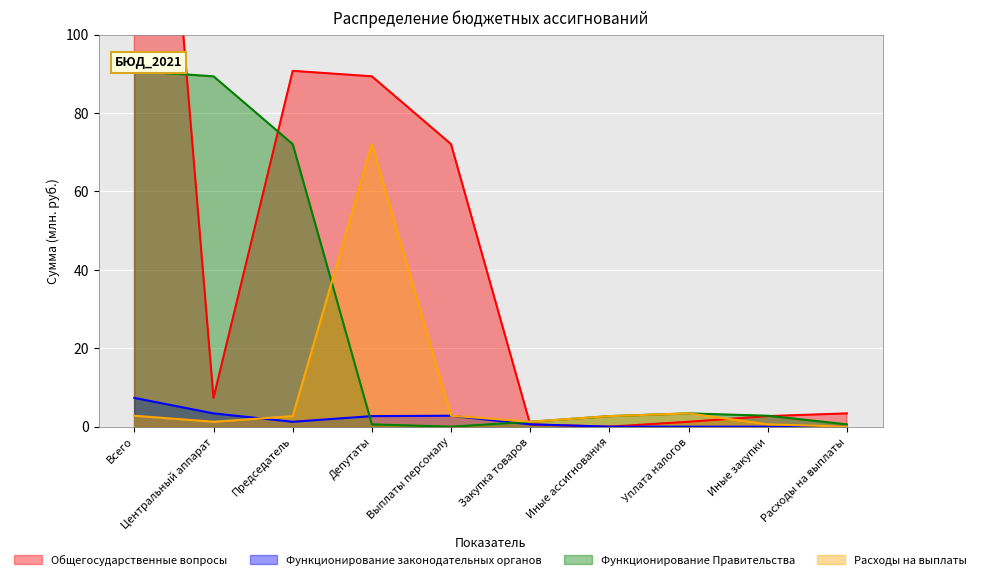

Between which two adjacent categories do Расходы на выплаты and Функционирование Правительства first intersect?

Председатель and Депутаты